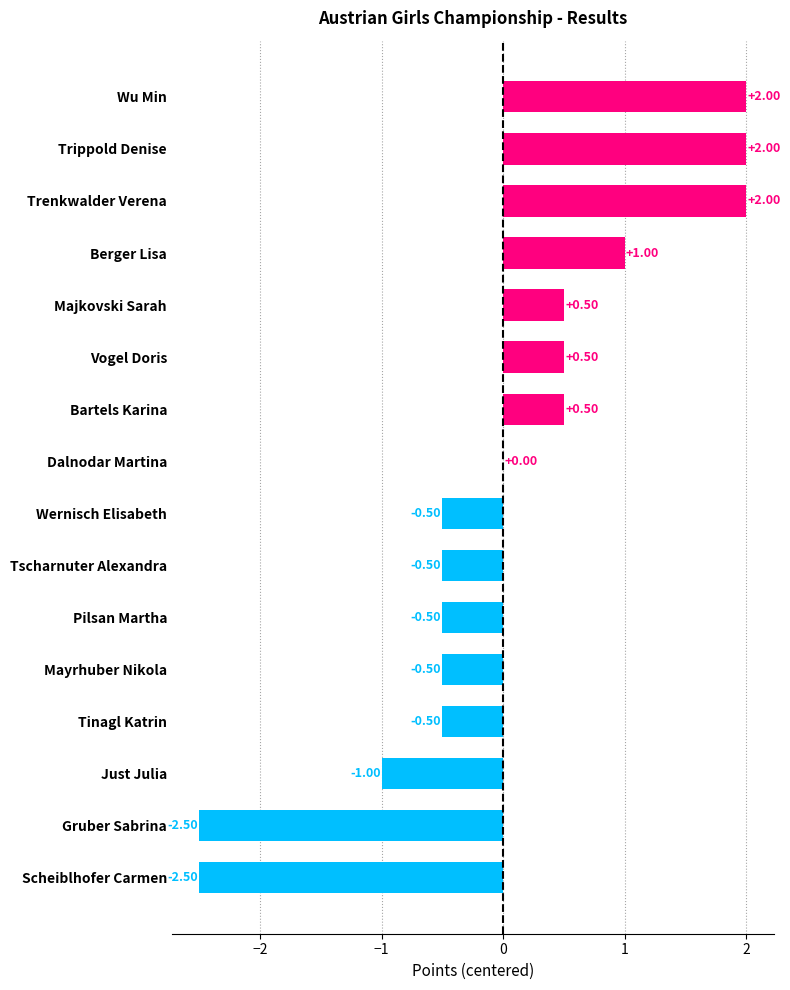

At which label is the value closest to 0?

Dalnodar Martina